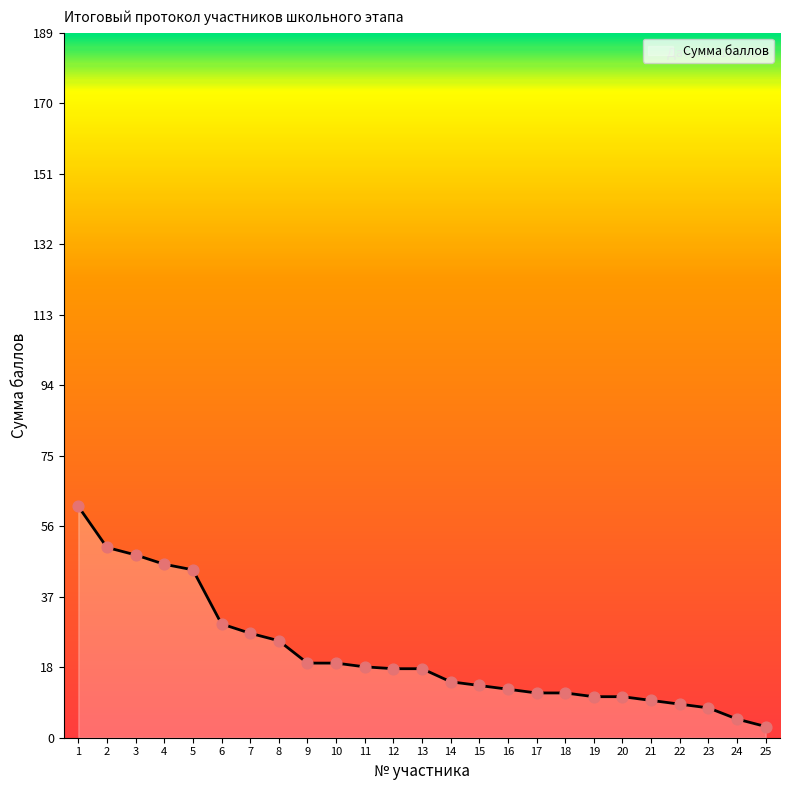

Approximately how many times larger is the value at 17 compared to 18?

1.0